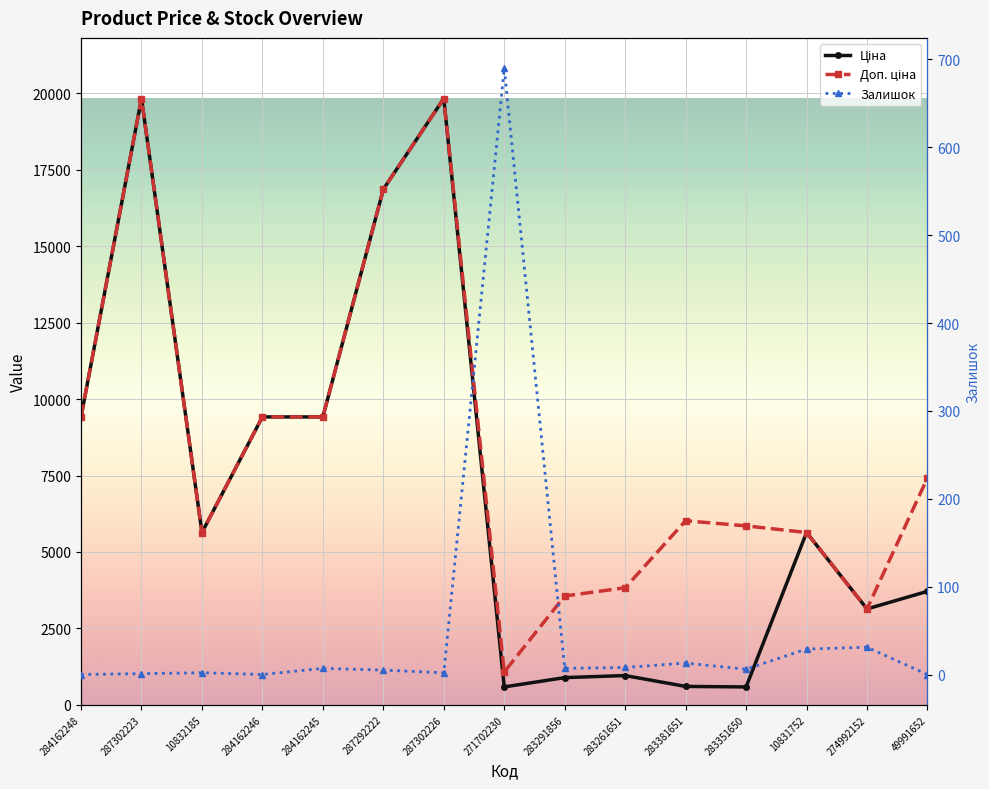

Does the chart display data point markers on the line(s)?

Yes